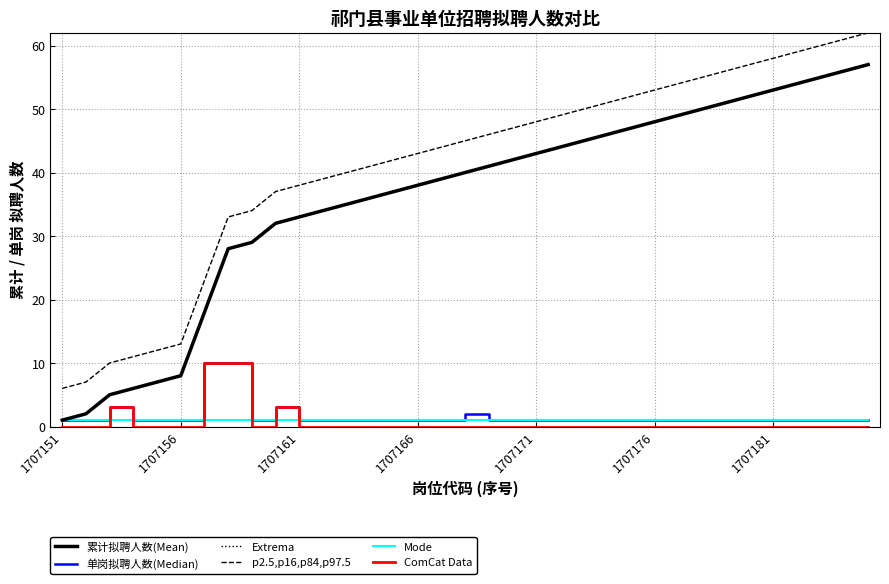

Does the chart have visible grid lines?

Yes